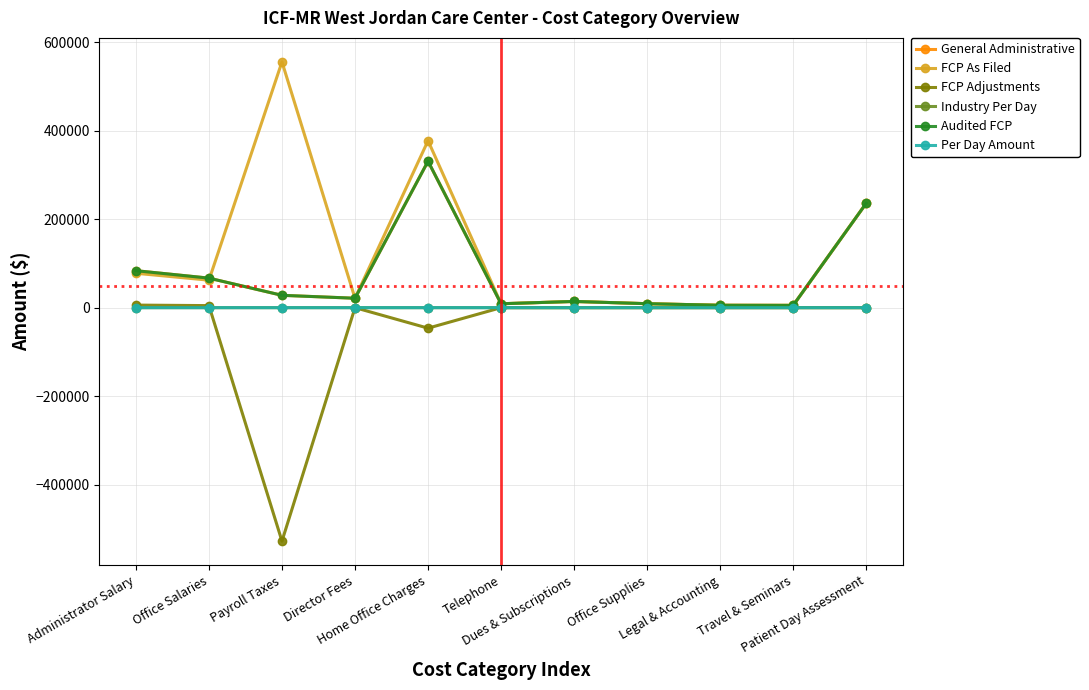

True or false: General Administrative and Industry Per Day intersect in this chart.

False